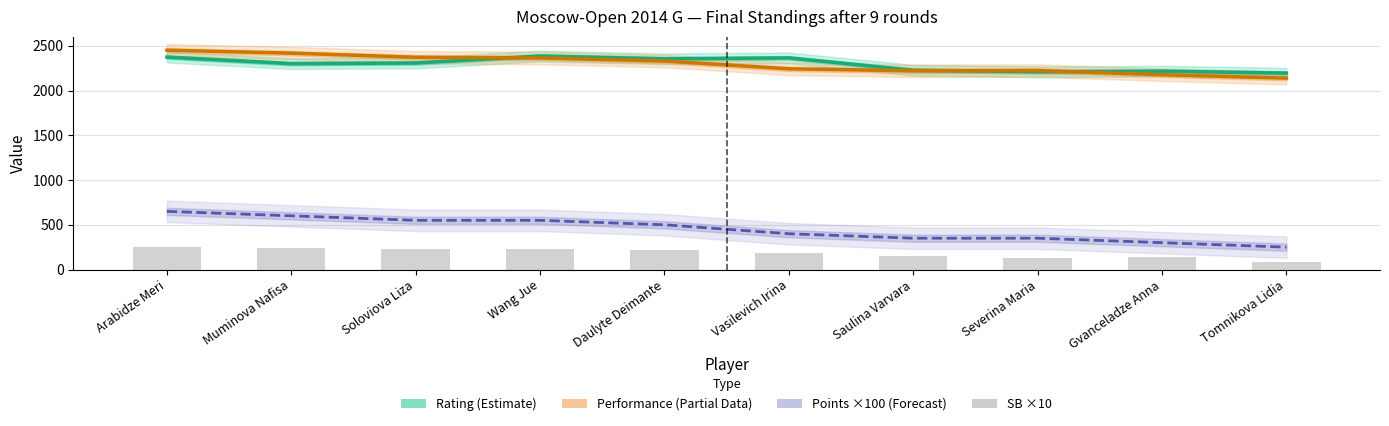

Where does the Rating series first go above 2308?

Arabidze Meri